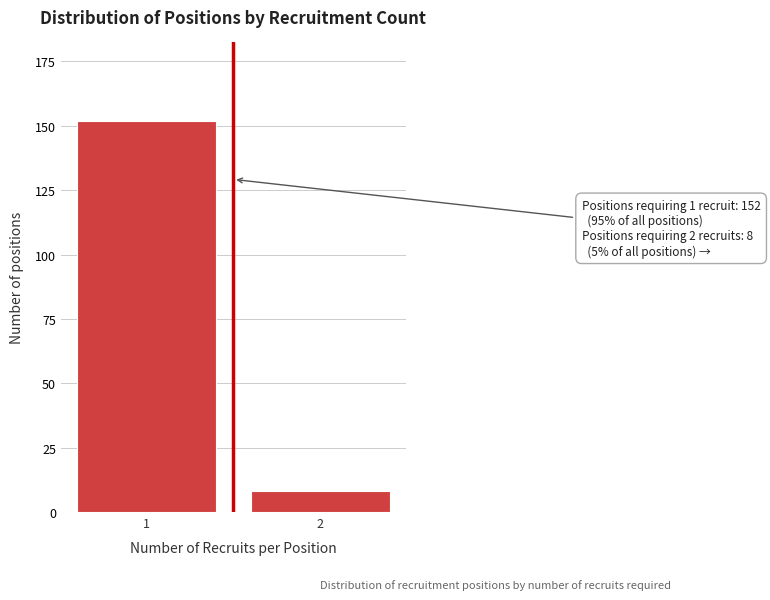

Reading left to right, what are all the values shown in this chart?

1=152	2=8